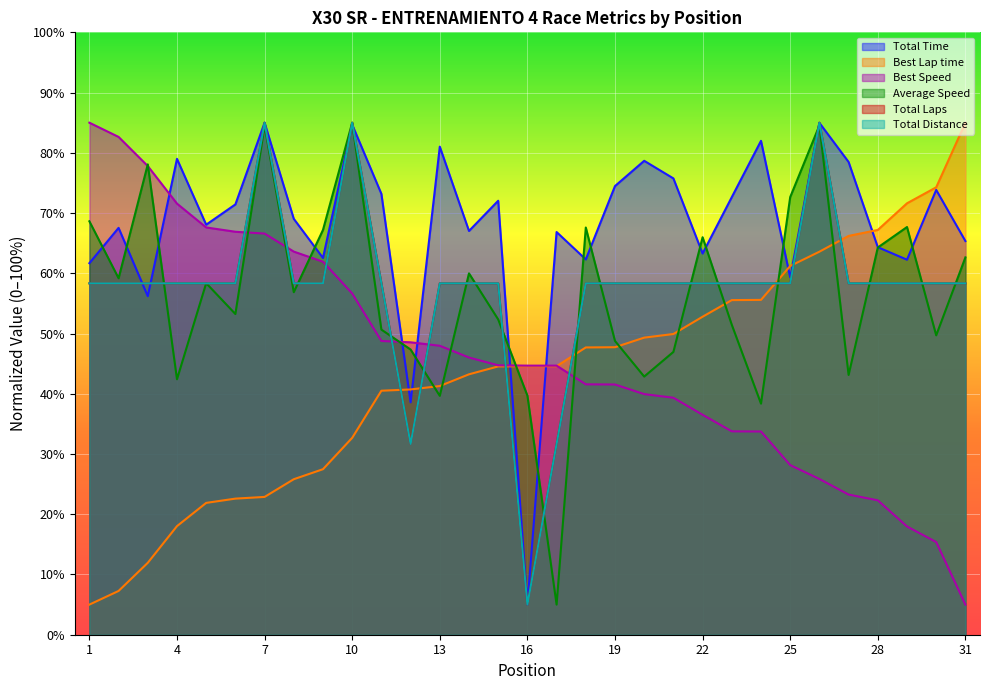

What is the total value across all series at 7?

429.0